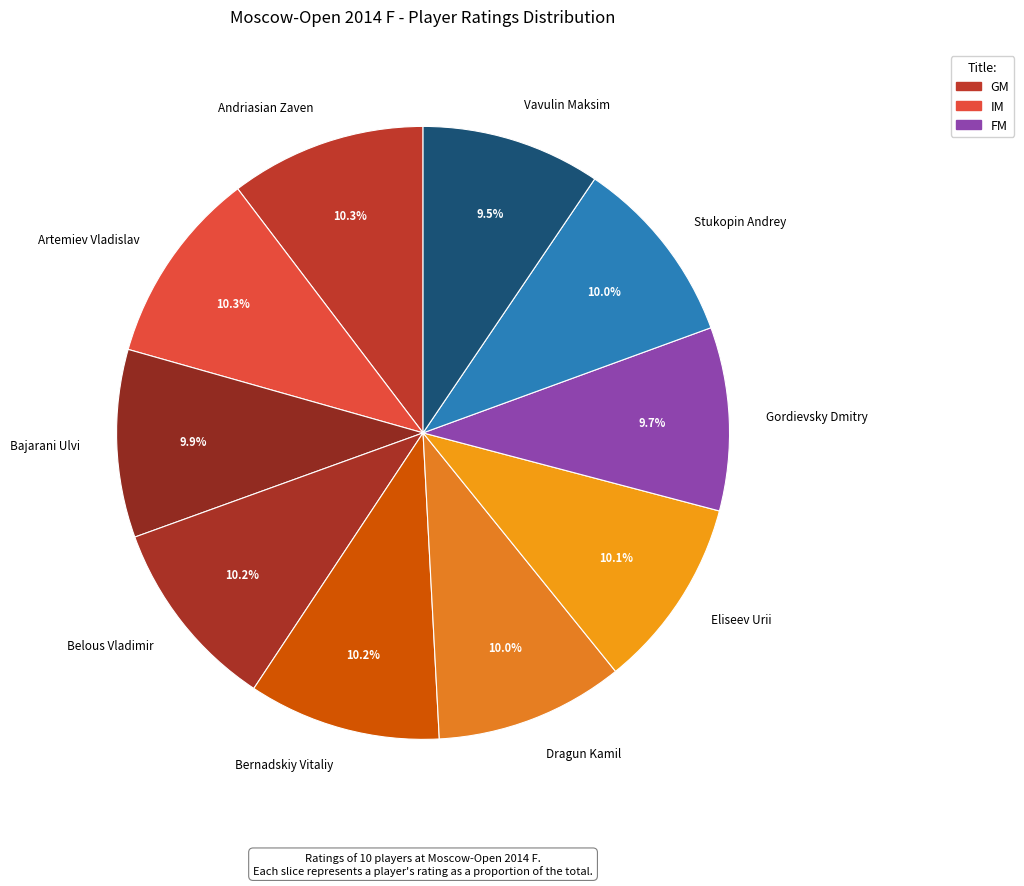

Approximately how many times larger is the value at Andriasian Zaven compared to Bernadskiy Vitaliy?

1.0